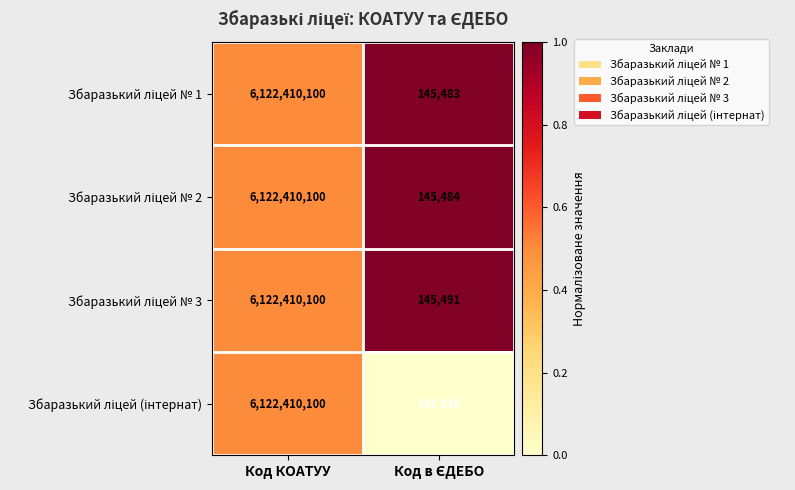

What is the total value across all series at Код КОАТУУ?

24489640400